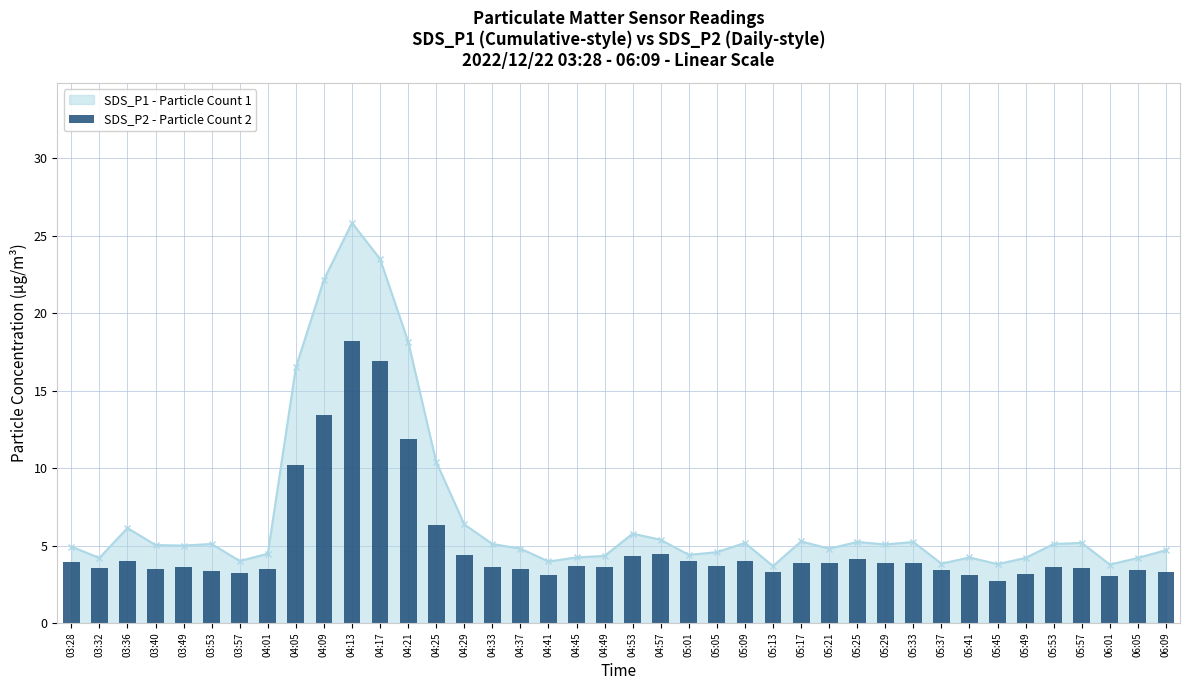

Reading left to right, what are all the values shown in this chart?

03:28=3.9	03:32=3.5	03:36=4.0	03:40=3.5	03:49=3.6	03:53=3.3	03:57=3.2	04:01=3.5	04:05=10.2	04:09=13.4	04:13=18.2	04:17=16.9	04:21=11.9	04:25=6.3	04:29=4.4	04:33=3.6	04:37=3.5	04:41=3.1	04:45=3.7	04:49=3.6	04:53=4.3	04:57=4.4	05:01=4.0	05:05=3.7	05:09=4.0	05:13=3.3	05:17=3.9	05:21=3.9	05:25=4.1	05:29=3.9	05:33=3.9	05:37=3.4	05:41=3.1	05:45=2.7	05:49=3.1	05:53=3.6	05:57=3.6	06:01=3.0	06:05=3.4	06:09=3.3